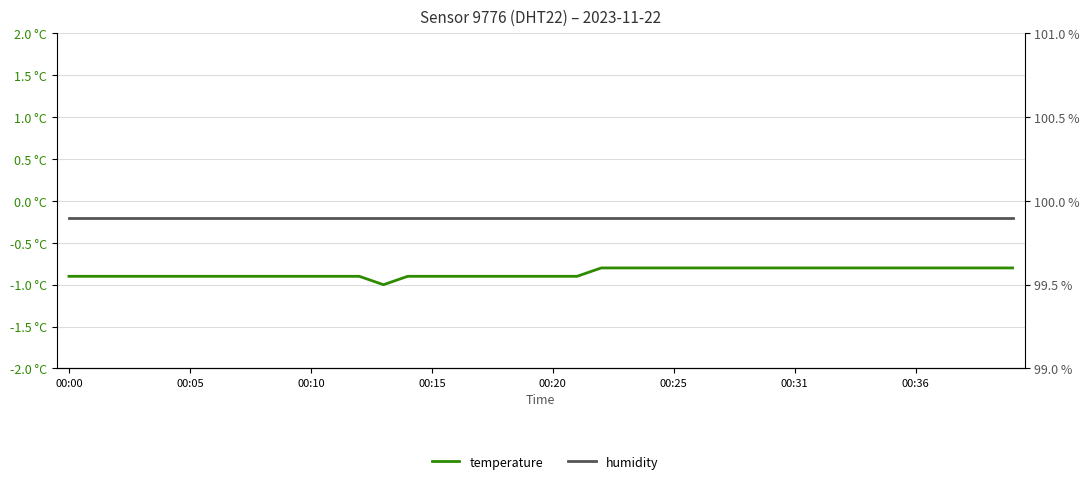

How many distinct data groups are displayed?

2